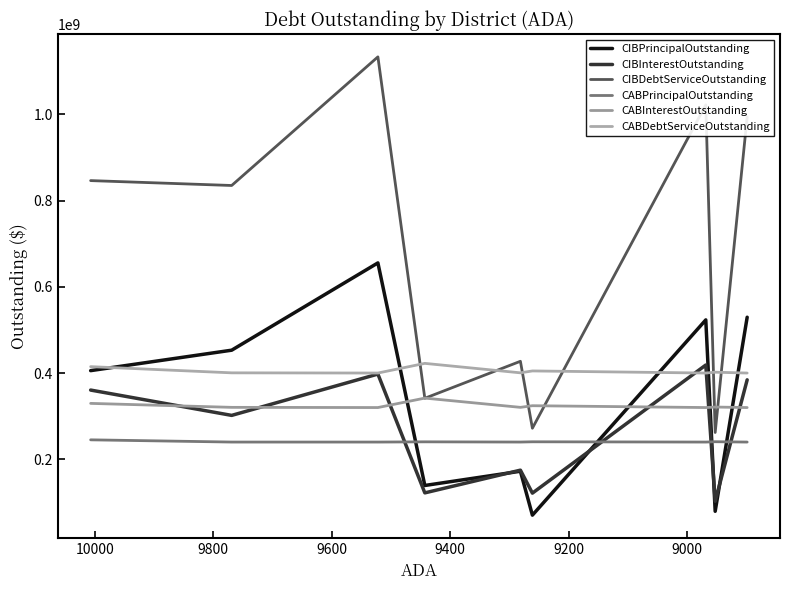

True or false: CABPrincipalOutstanding and CABInterestOutstanding cross at least once.

False